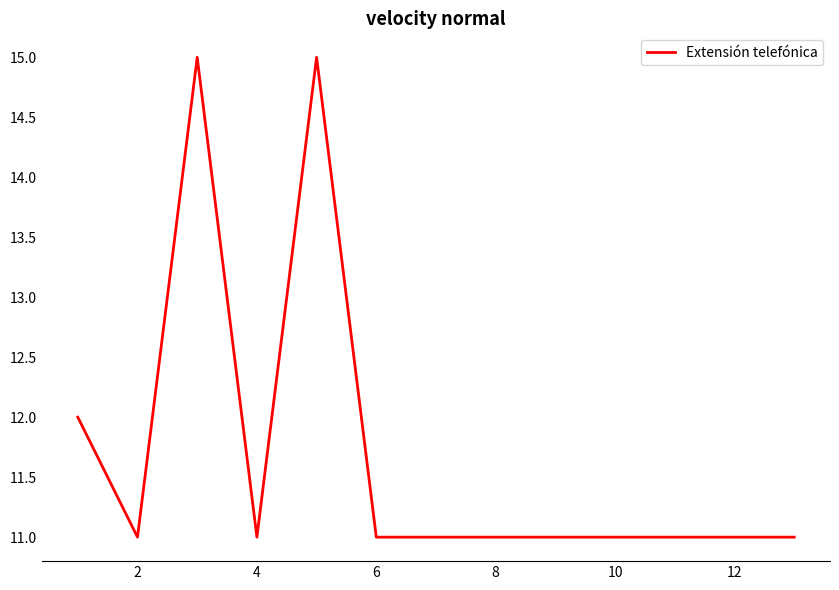

How many lines are shown in the chart?

1